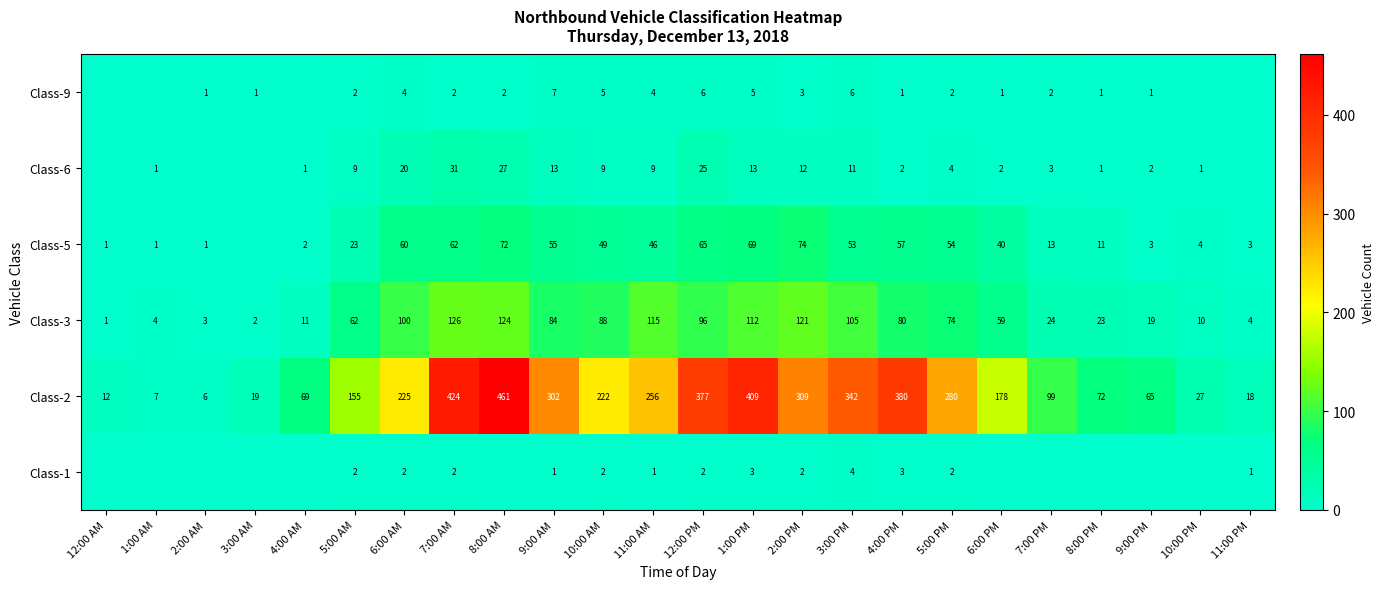

At which category is the sum across all series the highest?

8:00 AM